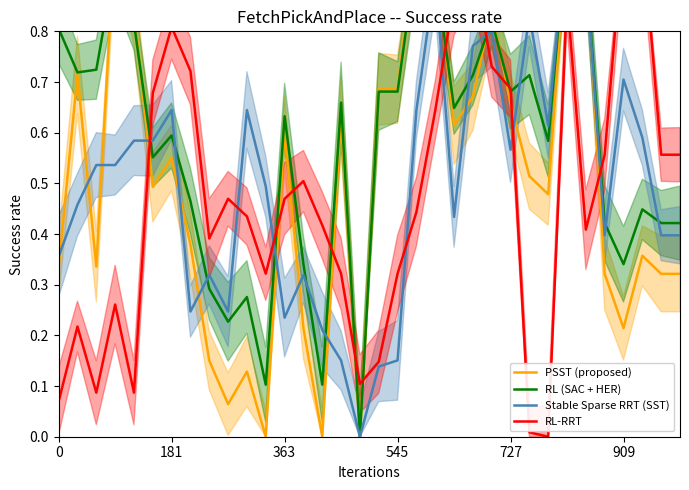

Is this an area chart (filled region under the line)?

No